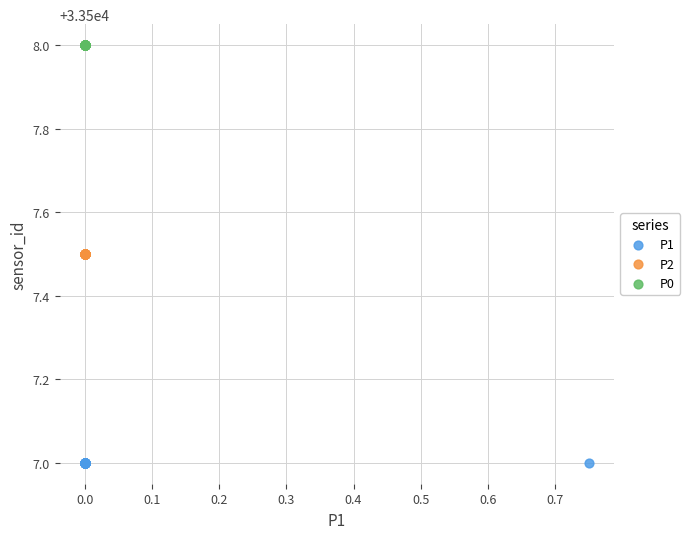

Which series reaches the maximum Y coordinate?

P0